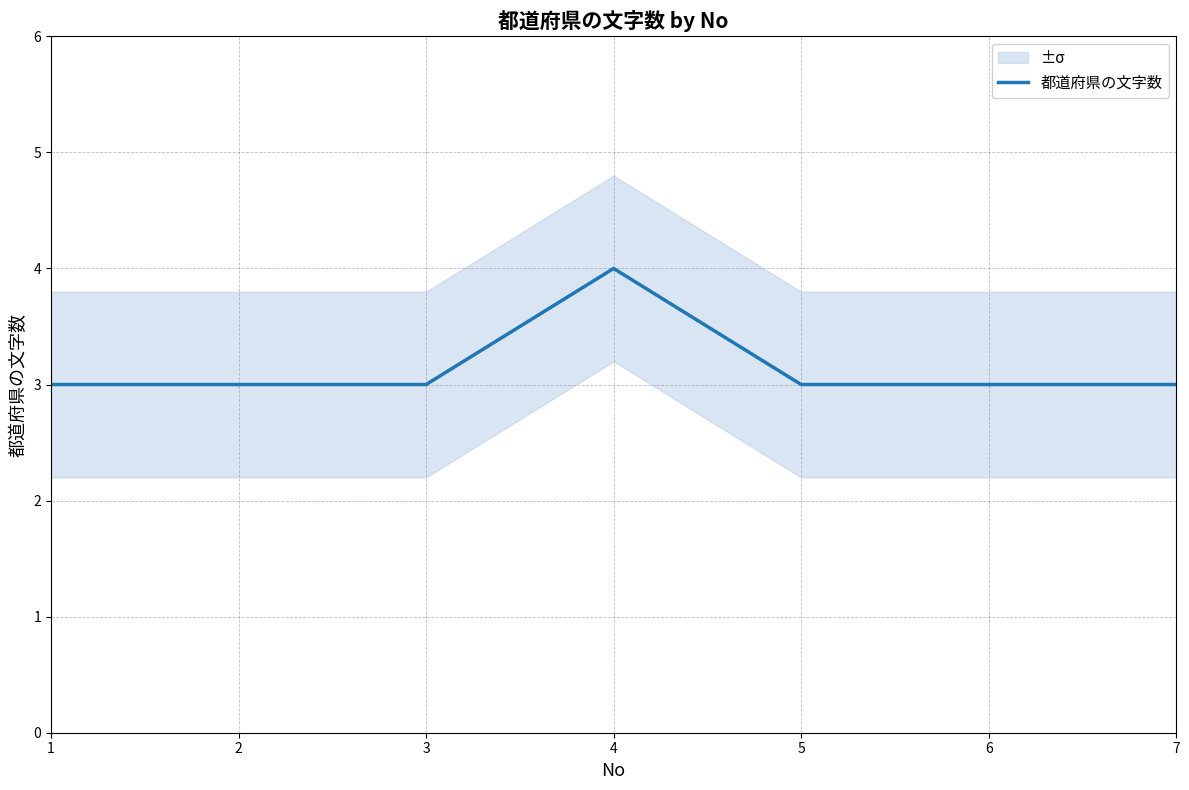

List the labels in order of value, smallest first.

1, 2, 3, 5, 6, 7, 4